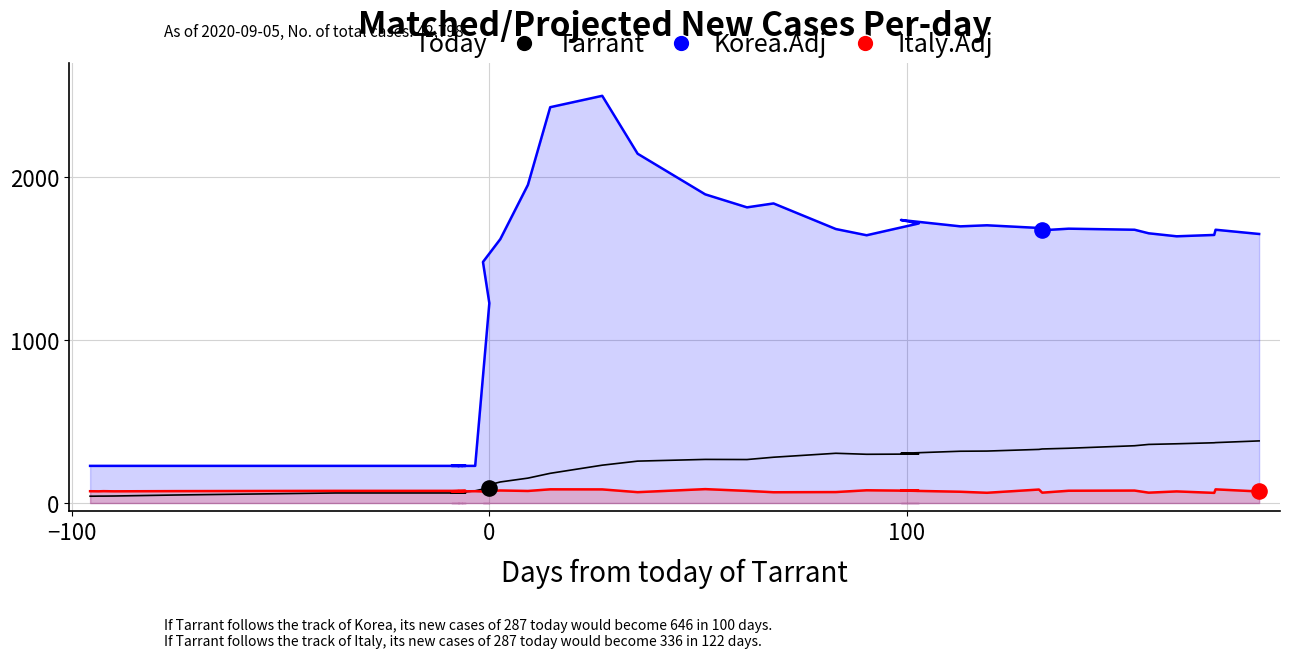

Which series contains the highest Y value?

Korea.Adj